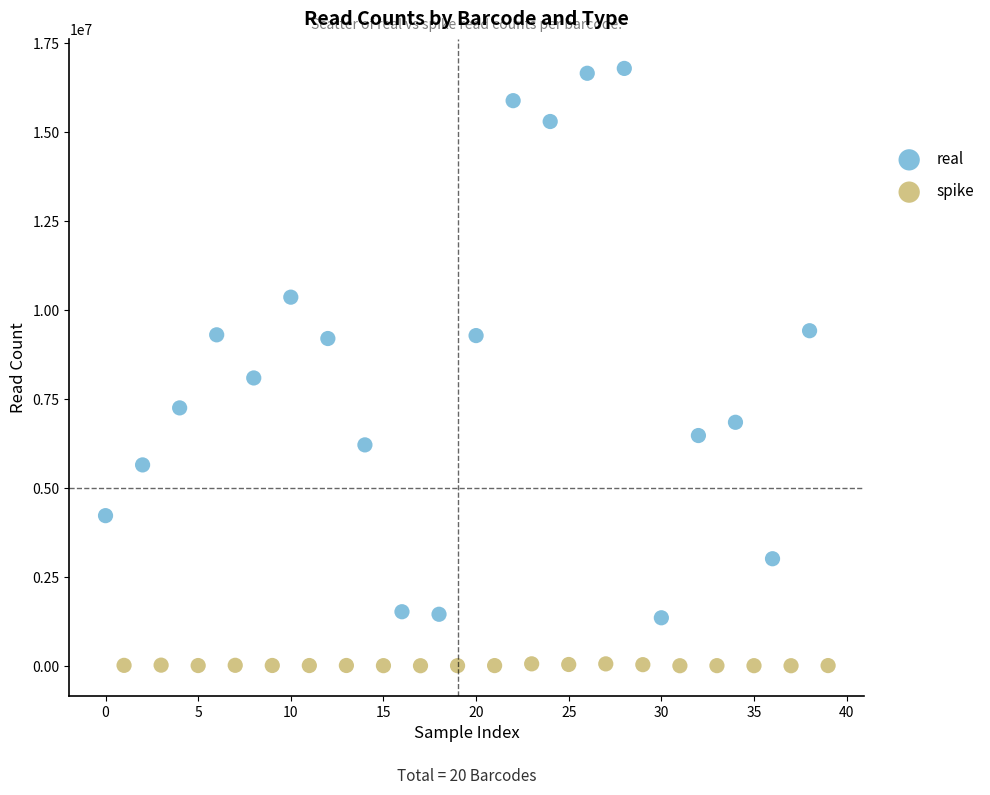

Which series has the widest spread of Y values?

real